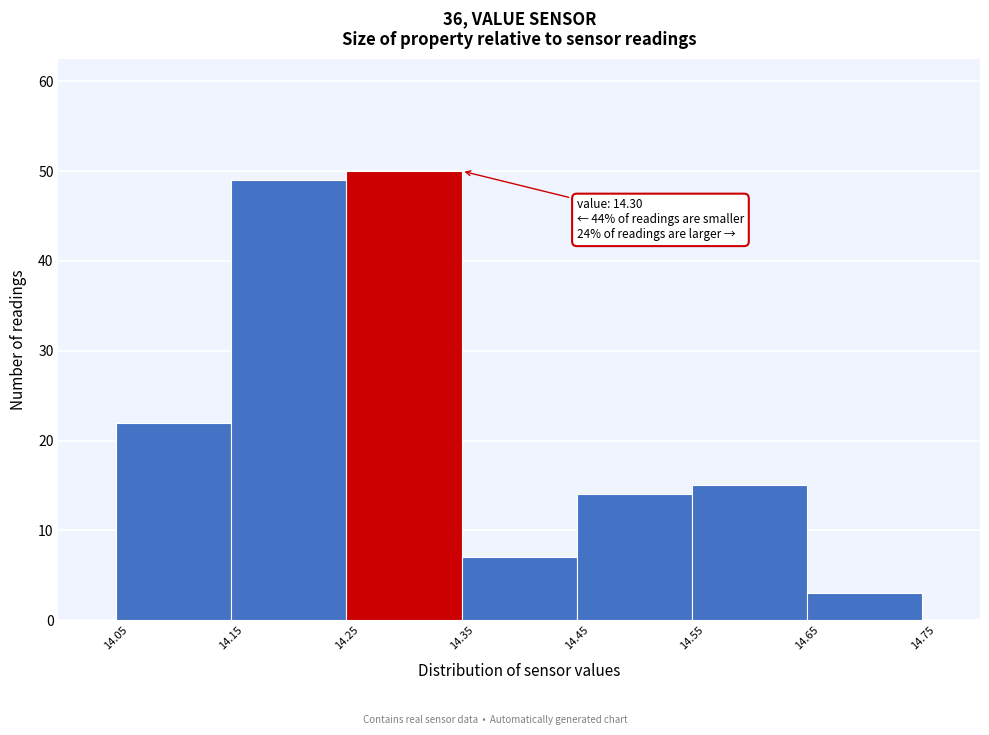

Which range on the x-axis has the tallest bar?

14.25 to 14.35